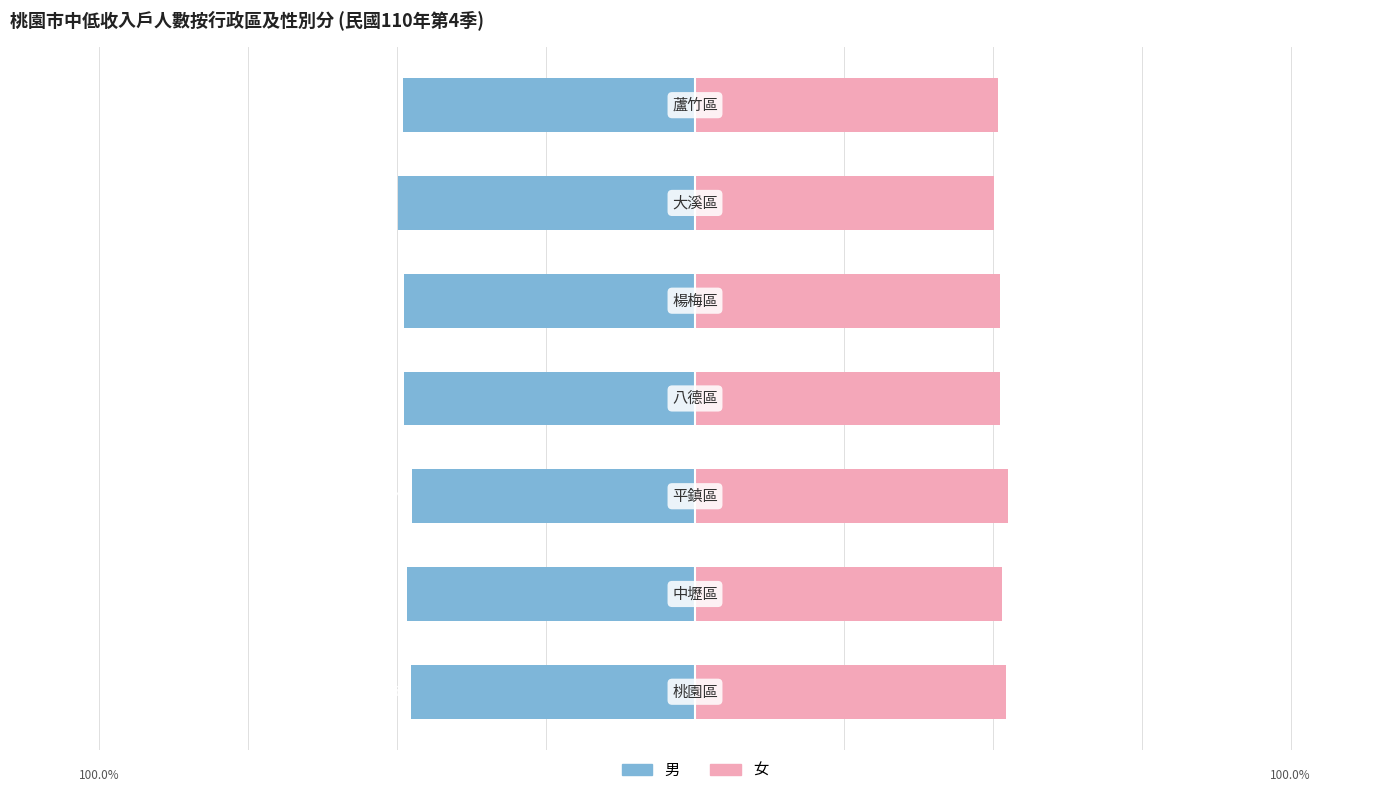

Are the bars horizontal?

Yes